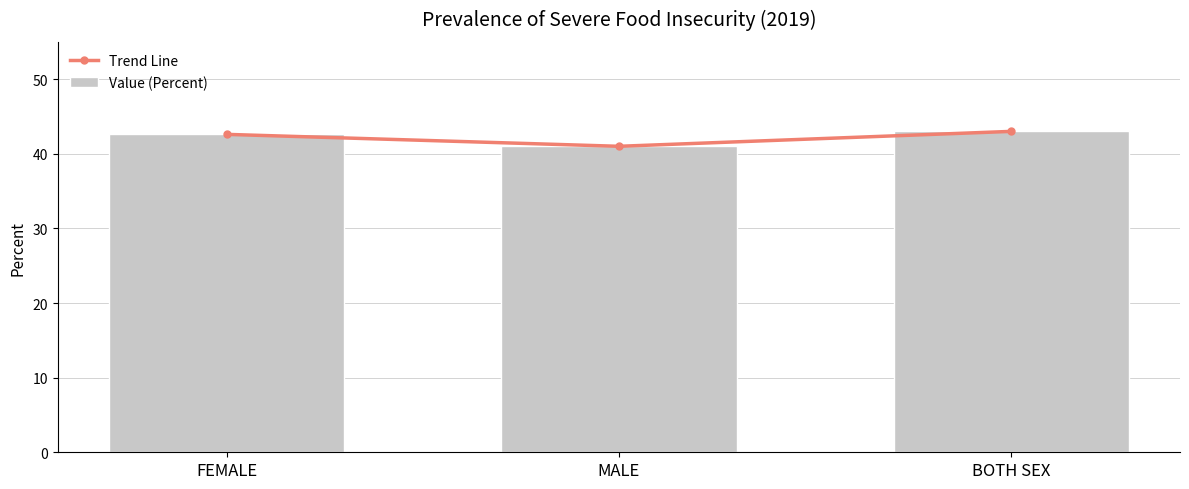

Reading left to right, list all the values displayed in this chart.

Trend Line: FEMALE=42.6	MALE=41.0	BOTH SEX=43.0
Value (Percent): FEMALE=42.6	MALE=41.0	BOTH SEX=43.0